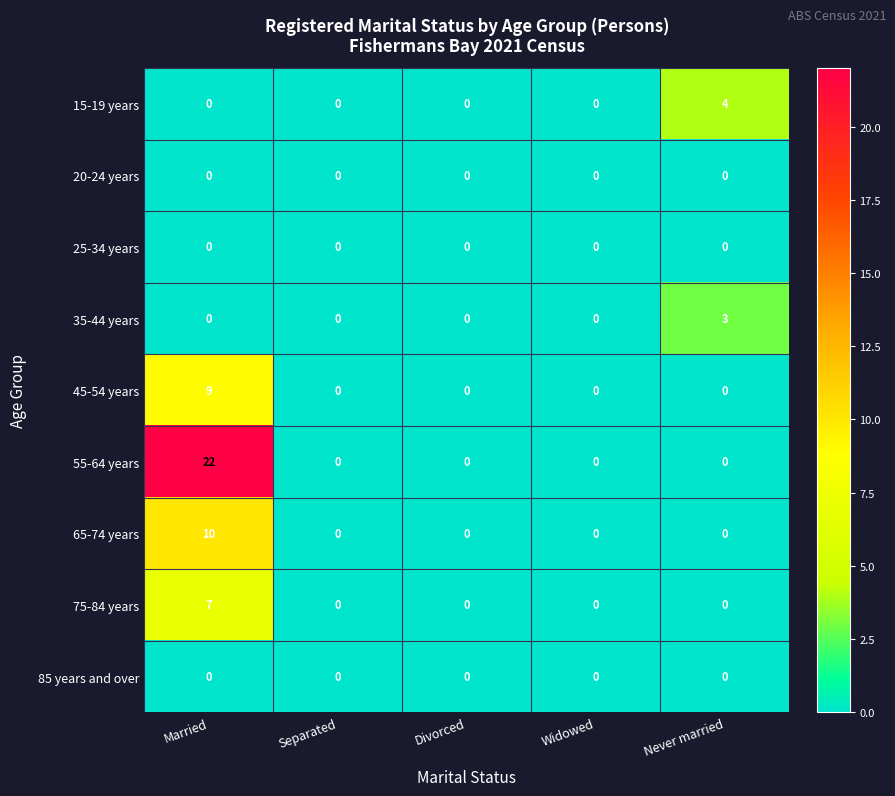

True or false: 85 years and over has a value of 0 at Never married.

True